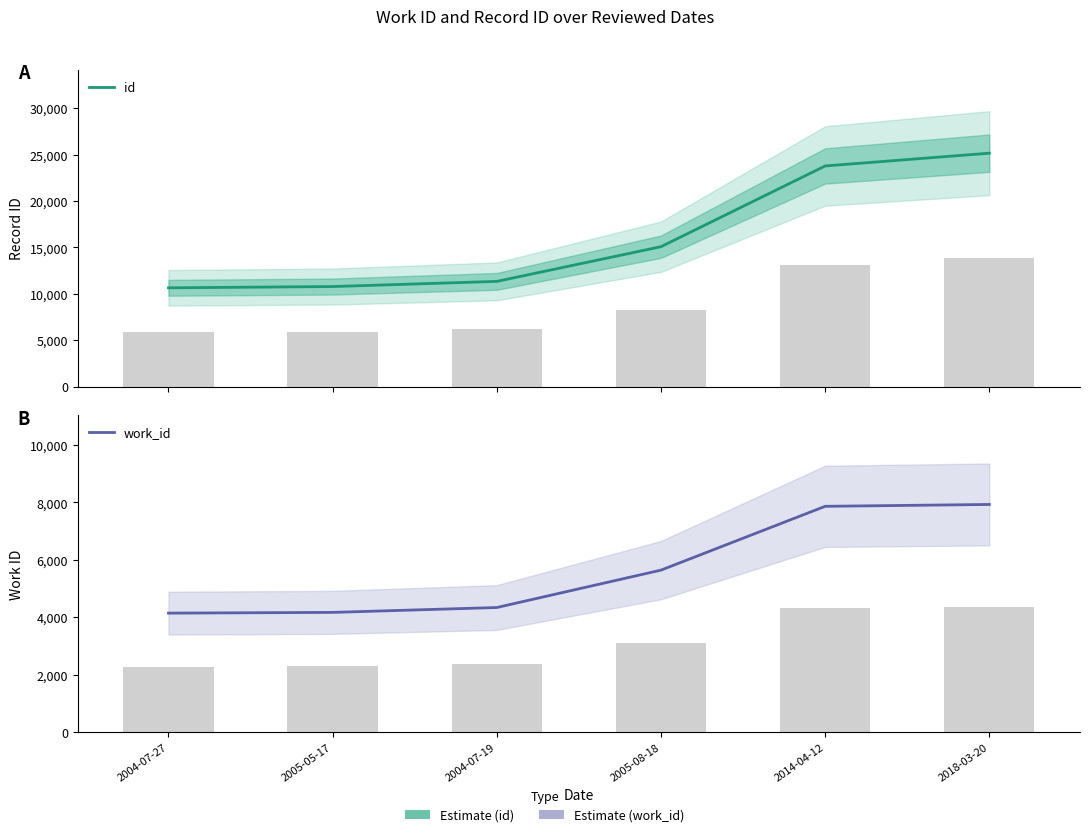

At which label does work_id reach its minimum?

2004-07-27